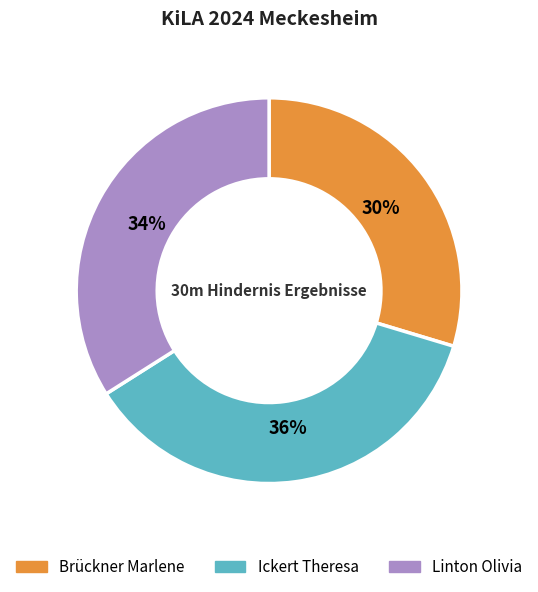

How many slices are in this pie chart?

3